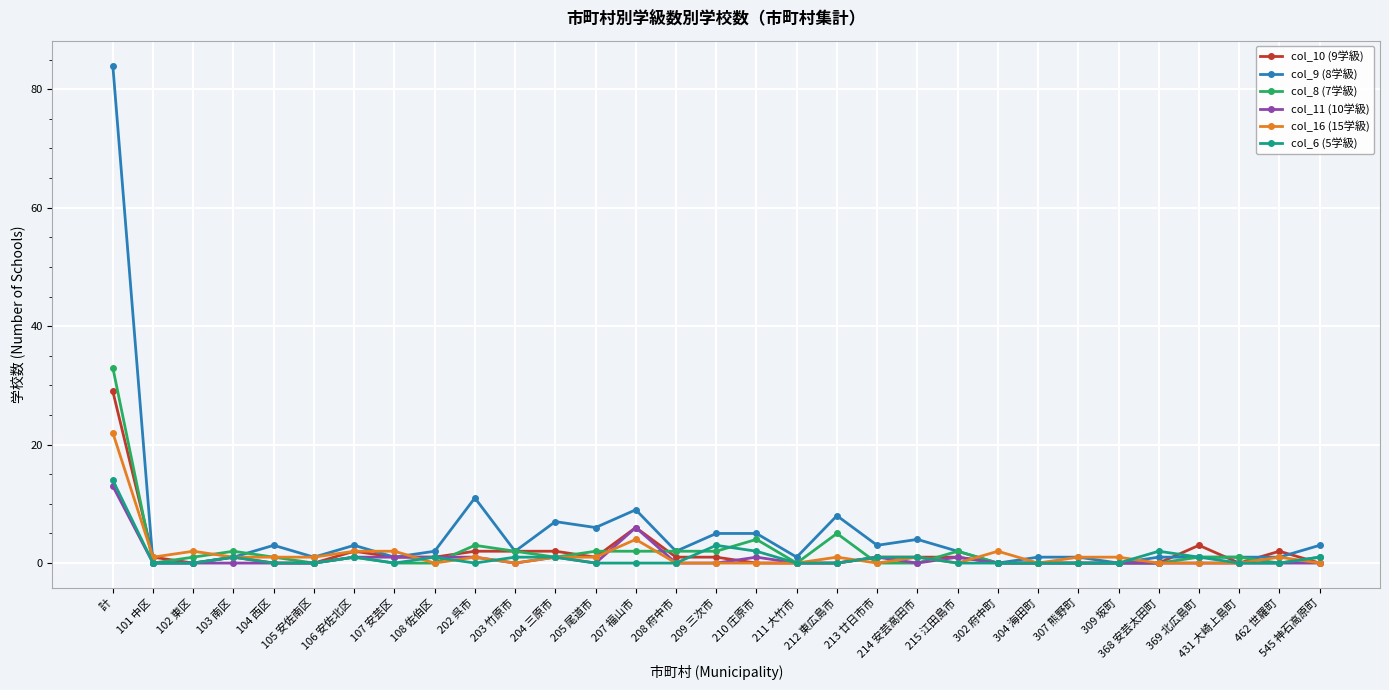

How many lines are shown in the chart?

6